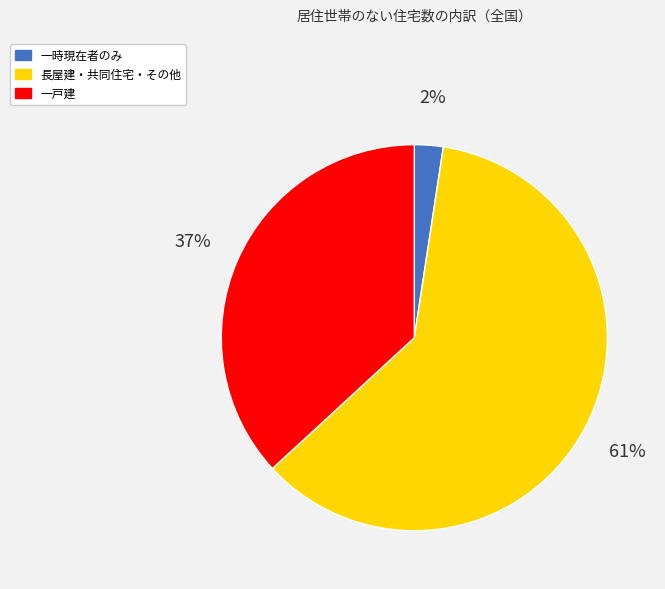

To the nearest percent, what is the average slice percentage?

33%